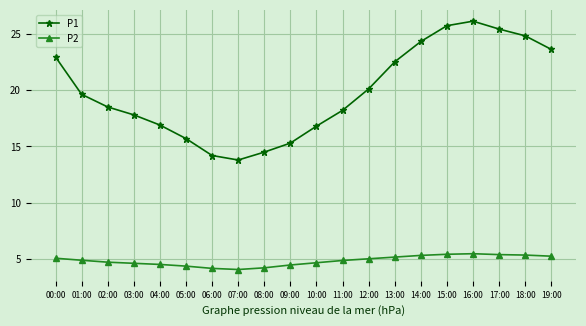

What is the label of the 18th point from the right?

02:00